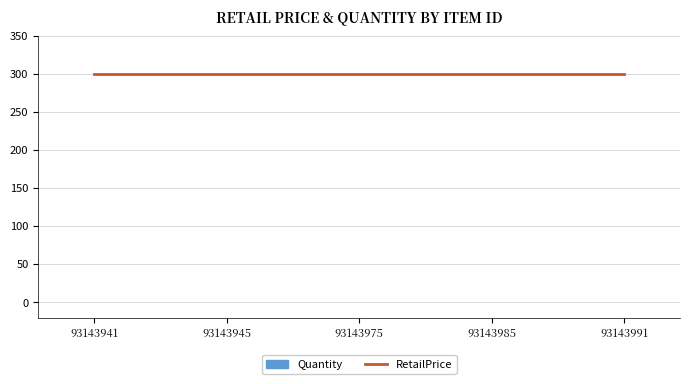

Which category has the highest value in the Quantity series?

93143941